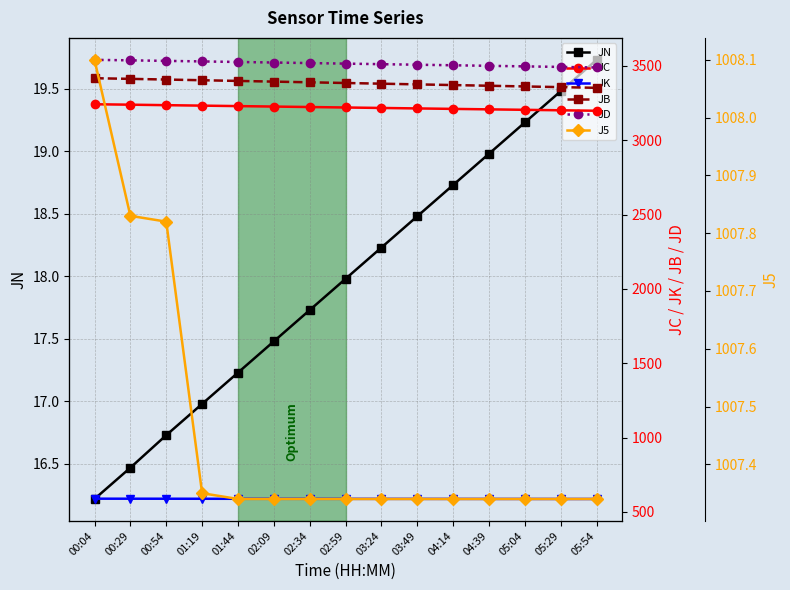

The value of JD at 03:24 is 2037.3. True or false?

False